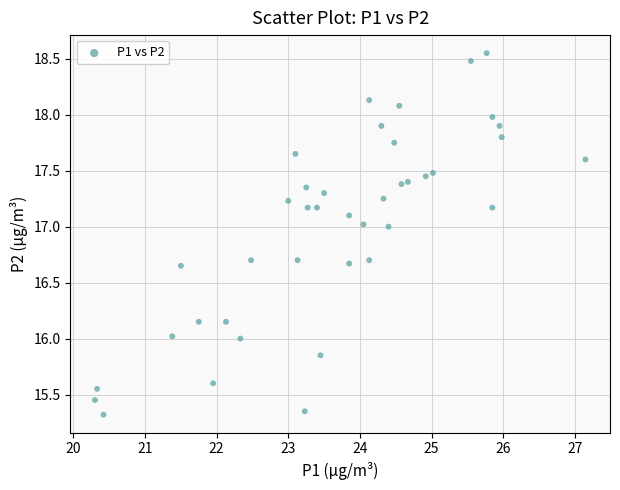

What is the range of Y values (max minus min)?

3.2